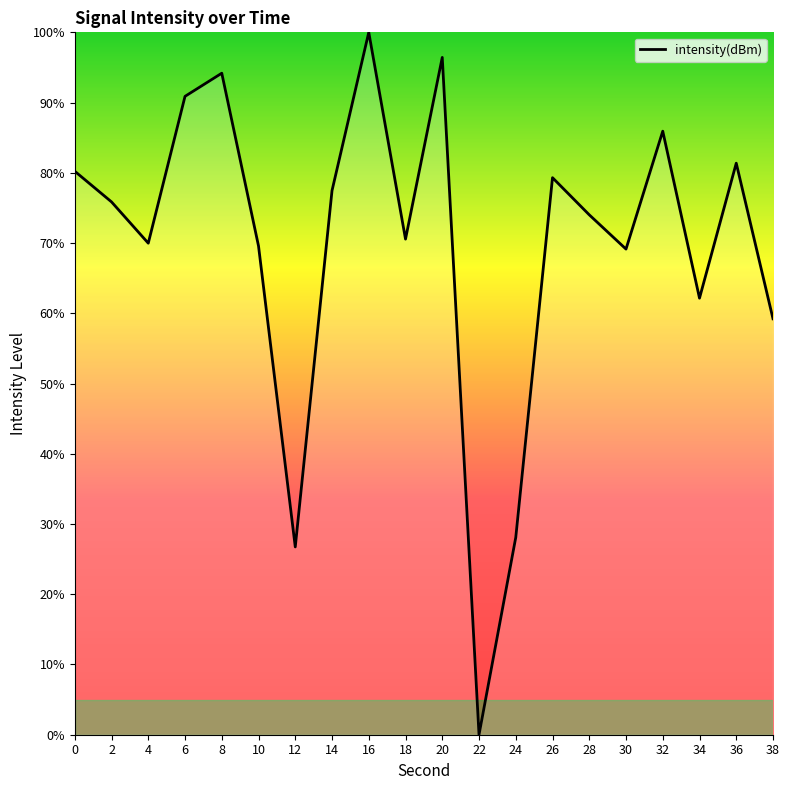

Where is the first local maximum?

8